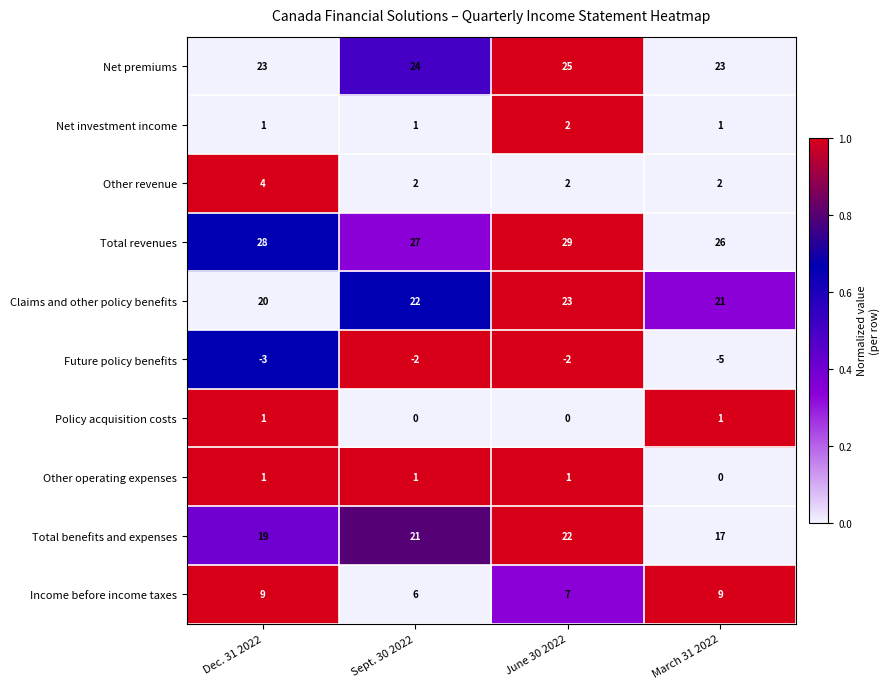

What is the difference between the Income before income taxes values at Dec. 31 2022 and Sept. 30 2022?

3